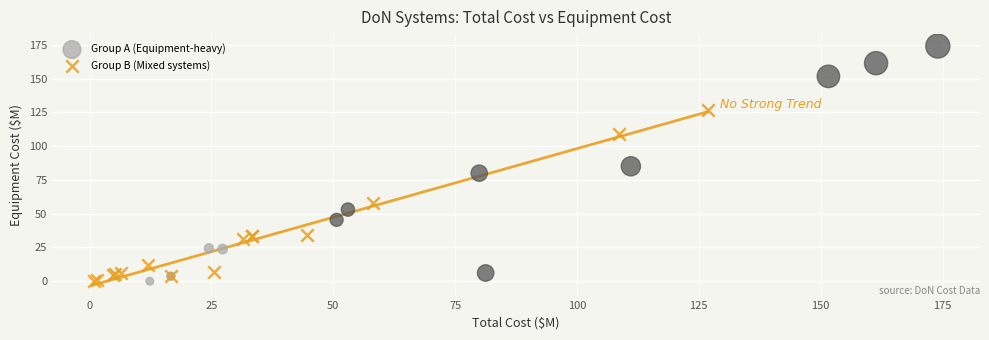

Which series has the widest spread of Y values?

Group A (Equipment-heavy)